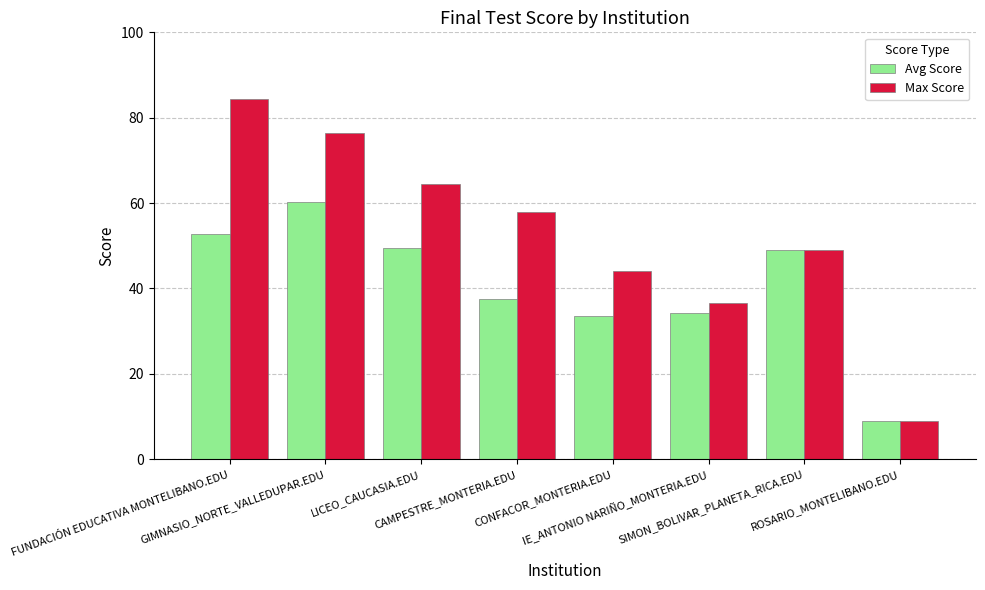

What is the approximate value of Avg Score at FUNDACIÓN EDUCATIVA MONTELIBANO.EDU?

52.9